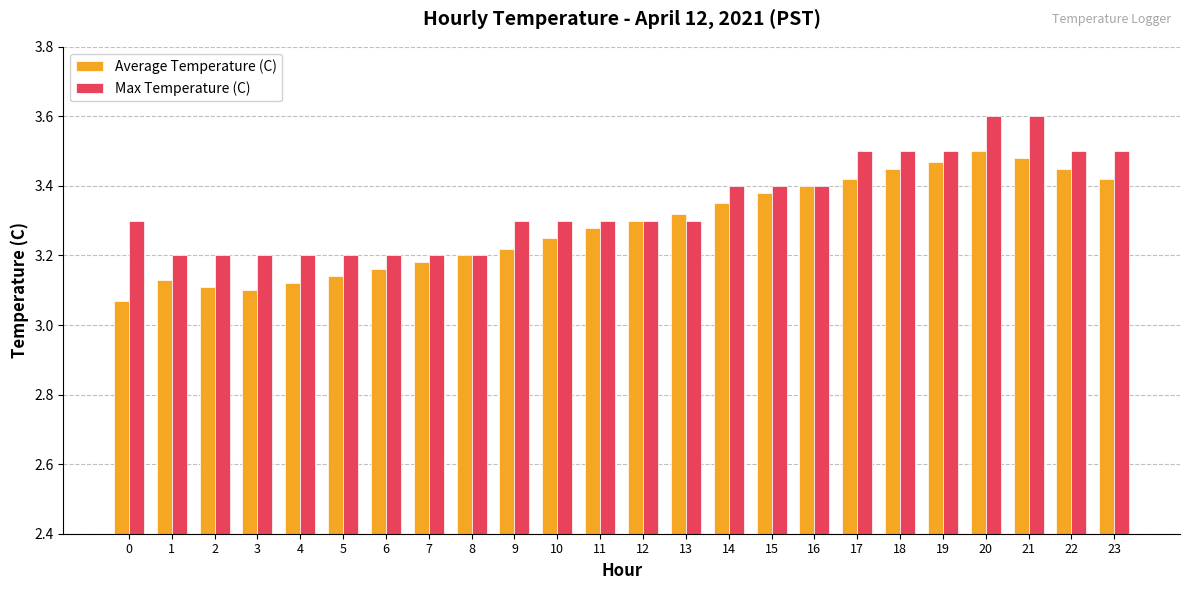

How many bars are there in total?

48